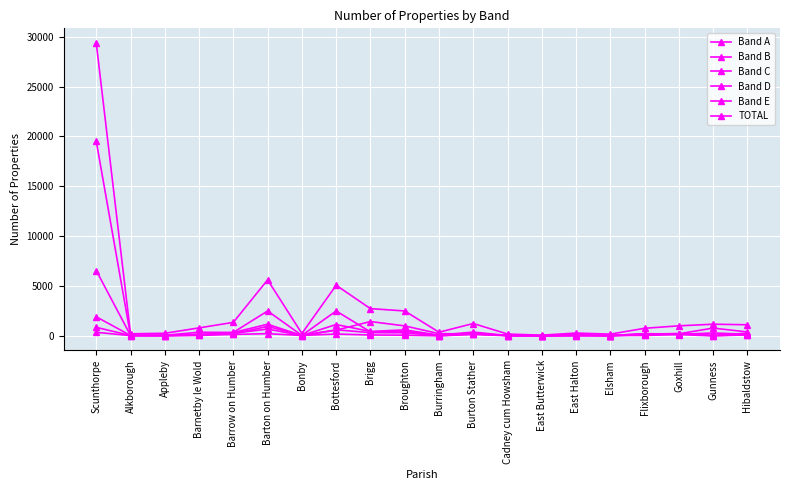

Count the number of data series in this chart.

6